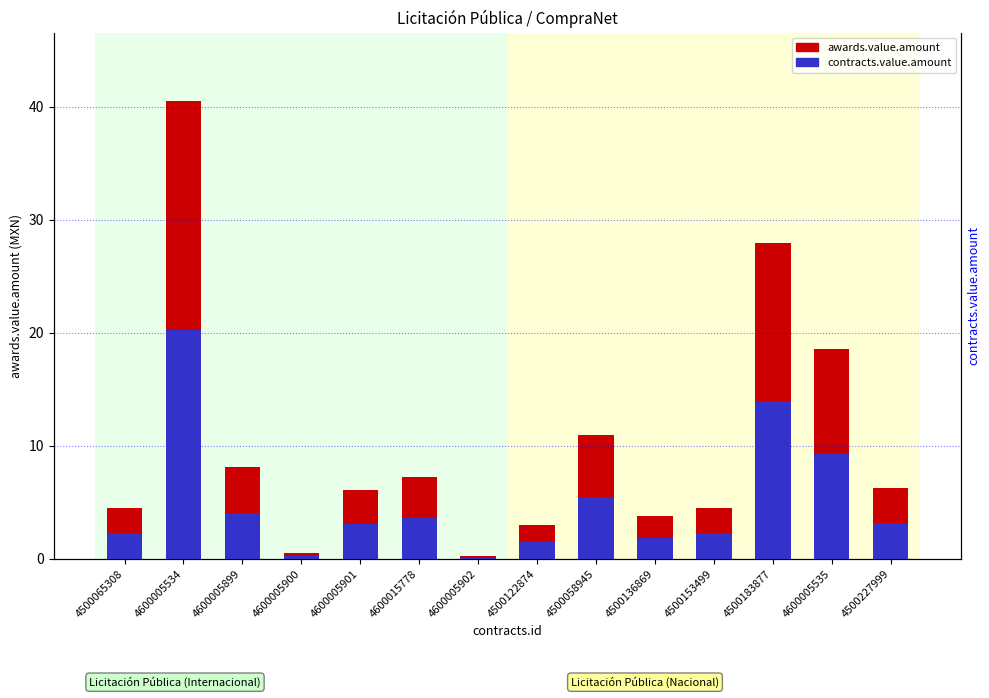

Does the chart contain stacked bars?

No